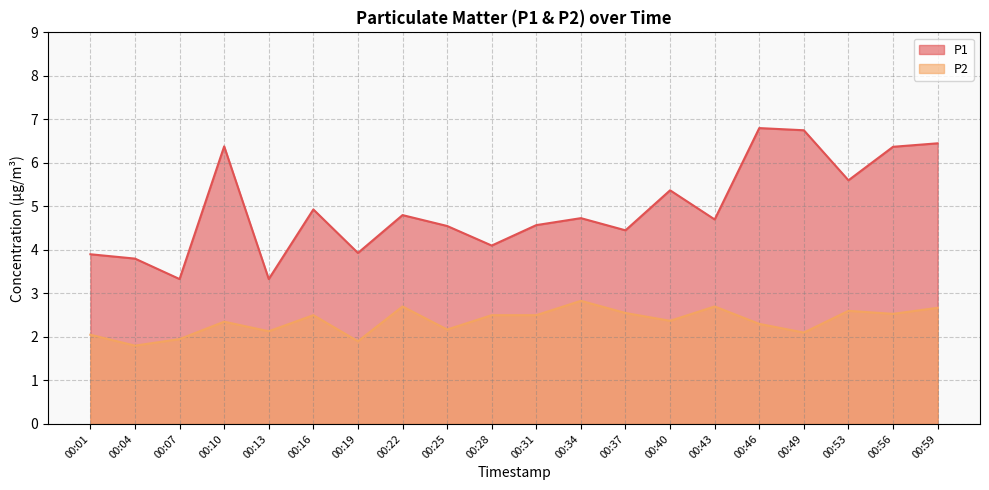

At 00:07, list the series in order from smallest to largest.

P2, P1